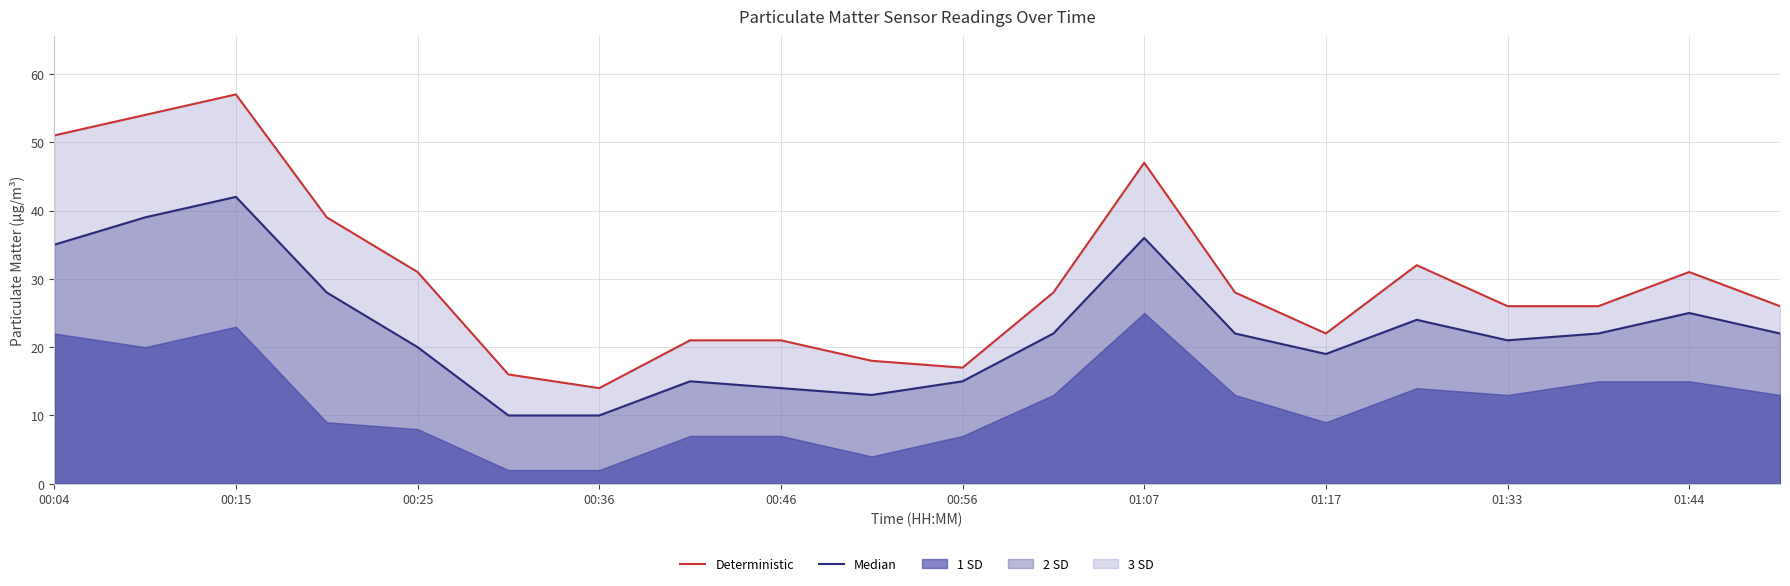

At which label does Deterministic reach its minimum?

00:36